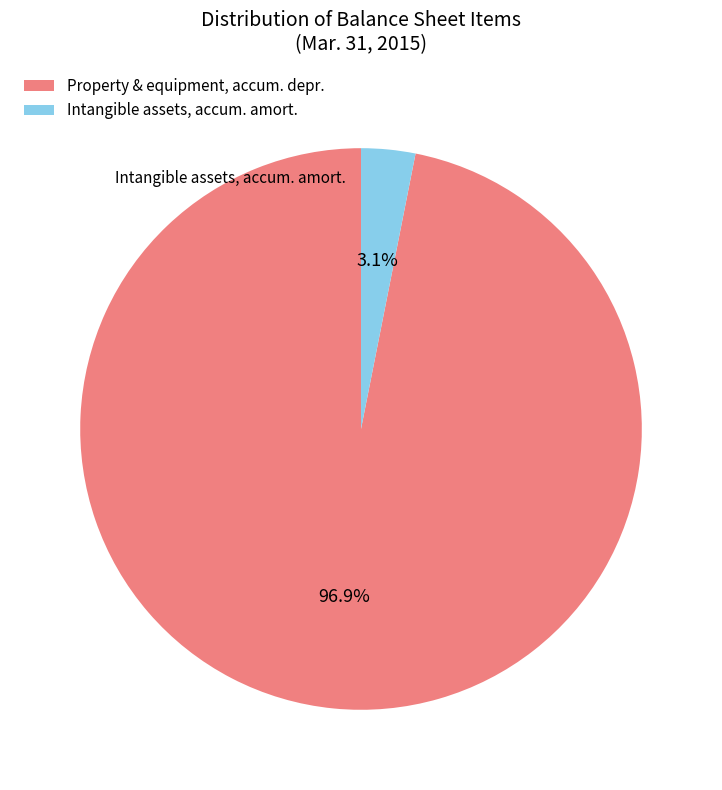

Which slice represents more than half of the pie?

Property & equipment, accum. depr.